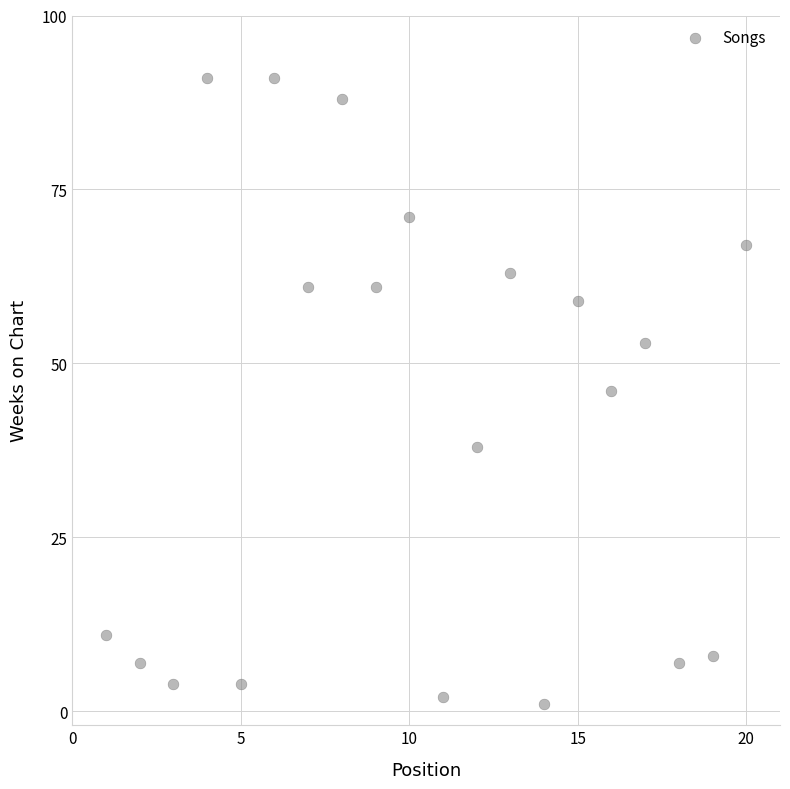

What is the range of Y values (max minus min)?

90